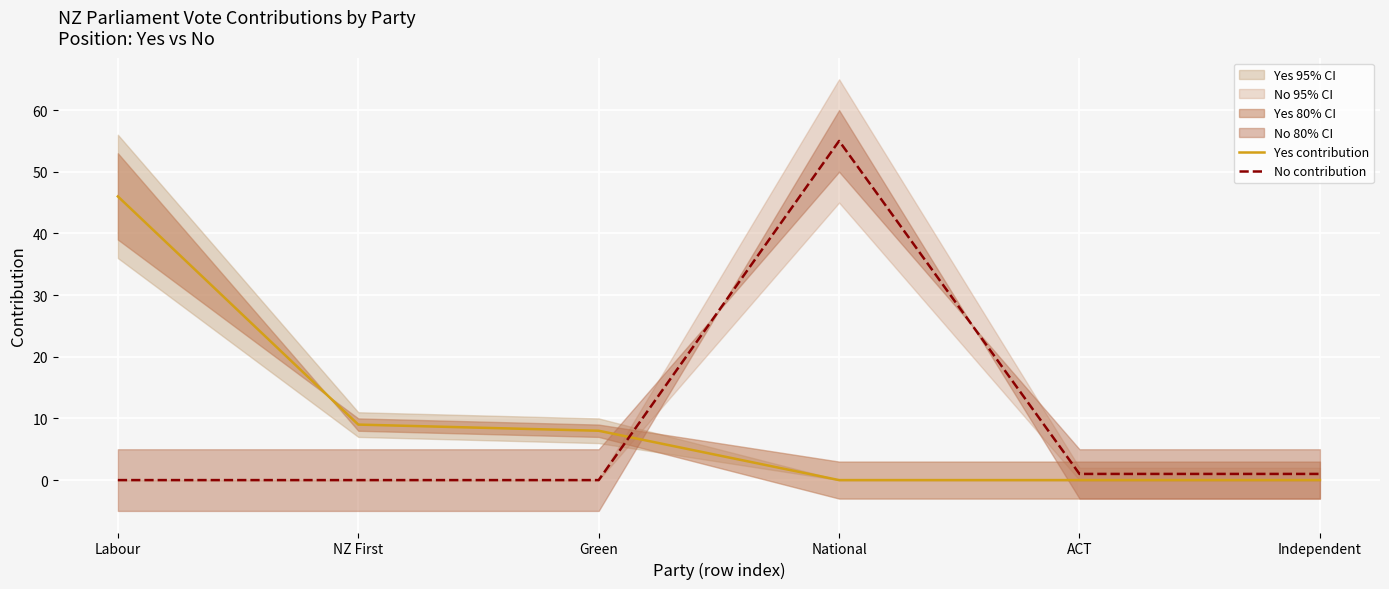

How many data points in No contribution are less than 1?

3